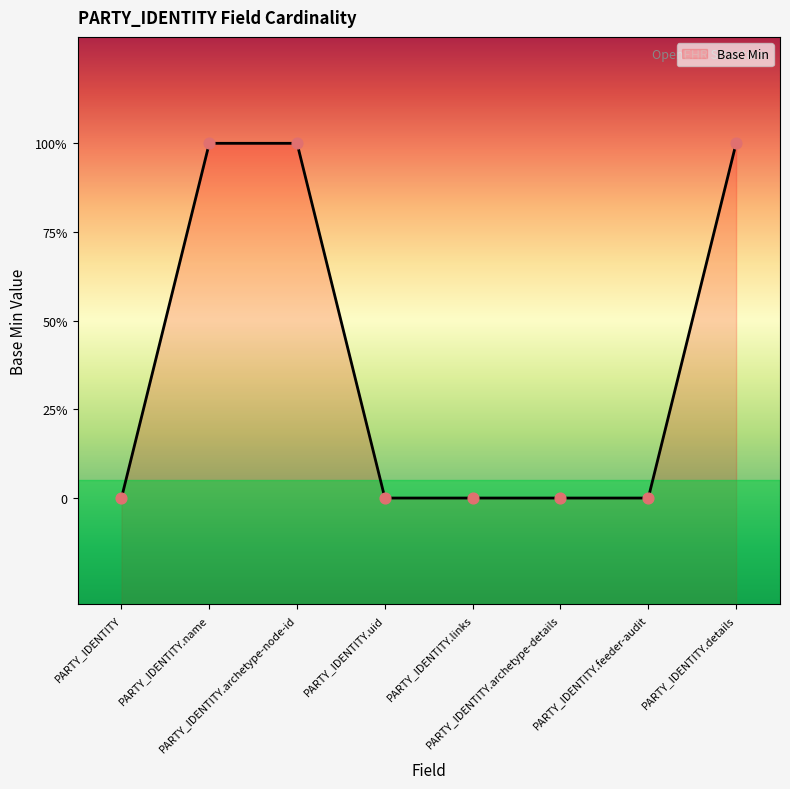

Between PARTY_IDENTITY and PARTY_IDENTITY.archetype-details, which is larger?

PARTY_IDENTITY